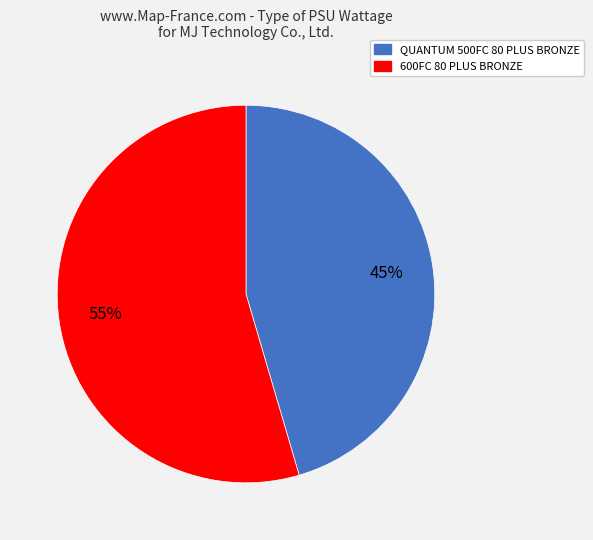

How many segments does this pie chart have?

2